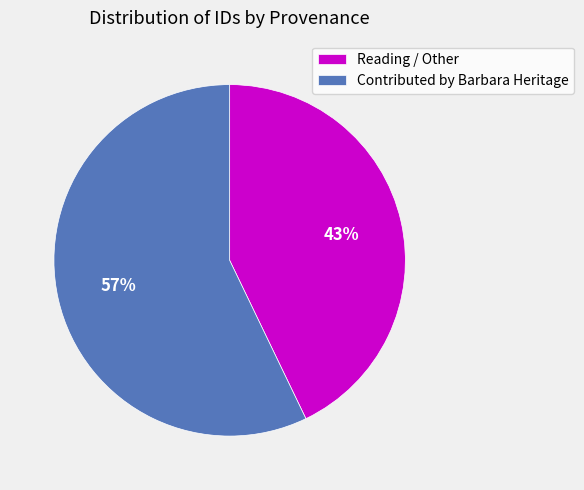

What percentage is the Contributed by Barbara Heritage slice, to the nearest percent?

57%